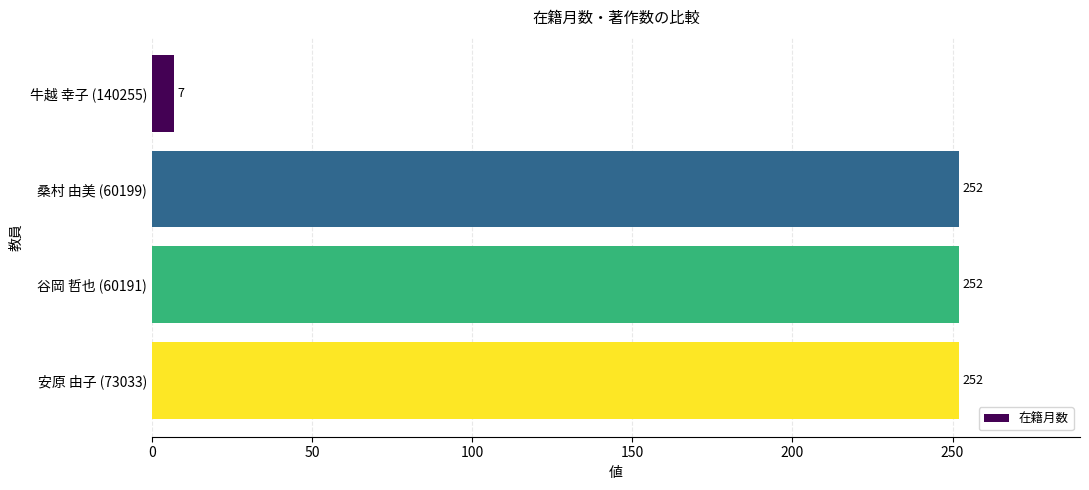

Reading top to bottom, list all the values displayed in this chart.

7	252	252	252